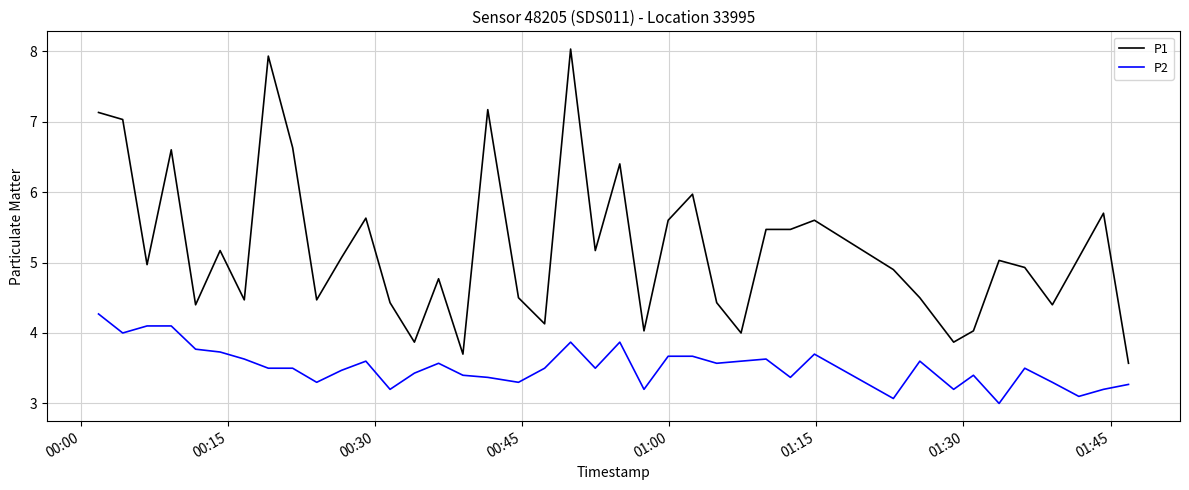

Which series has the largest range (max minus min)?

P1